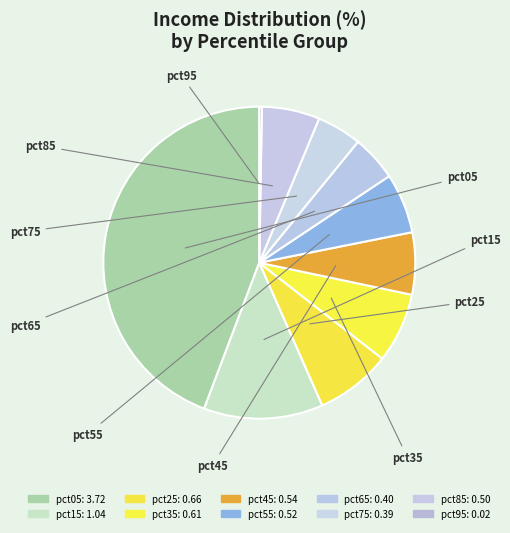

Which slice is the smallest?

pct95